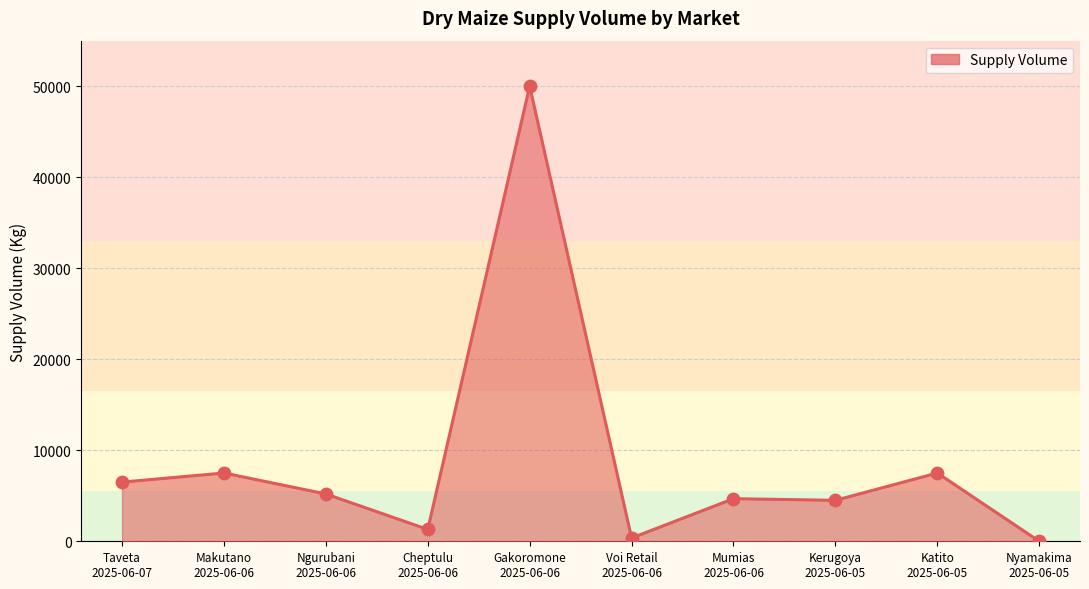

Between Katito
2025-06-05 and Kerugoya
2025-06-05, which is larger?

Katito
2025-06-05